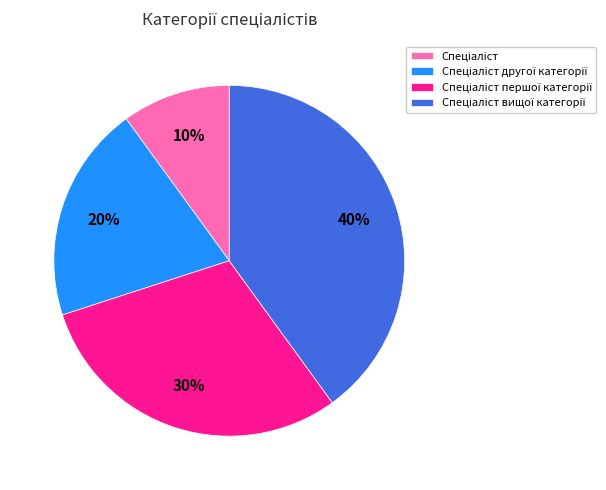

Does any single category account for the majority?

No